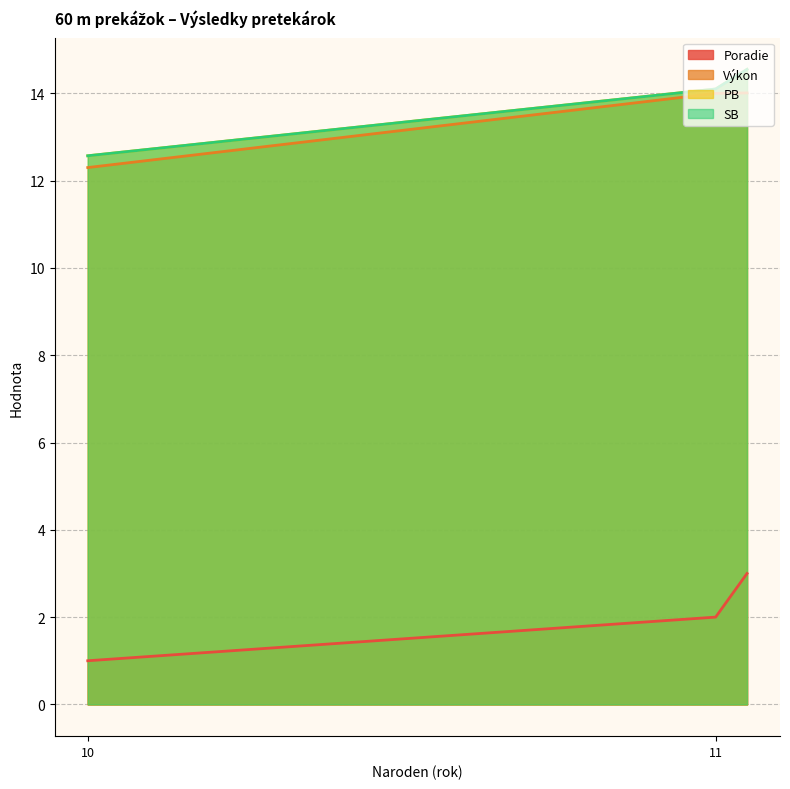

How many values in the SB series exceed 14?

2